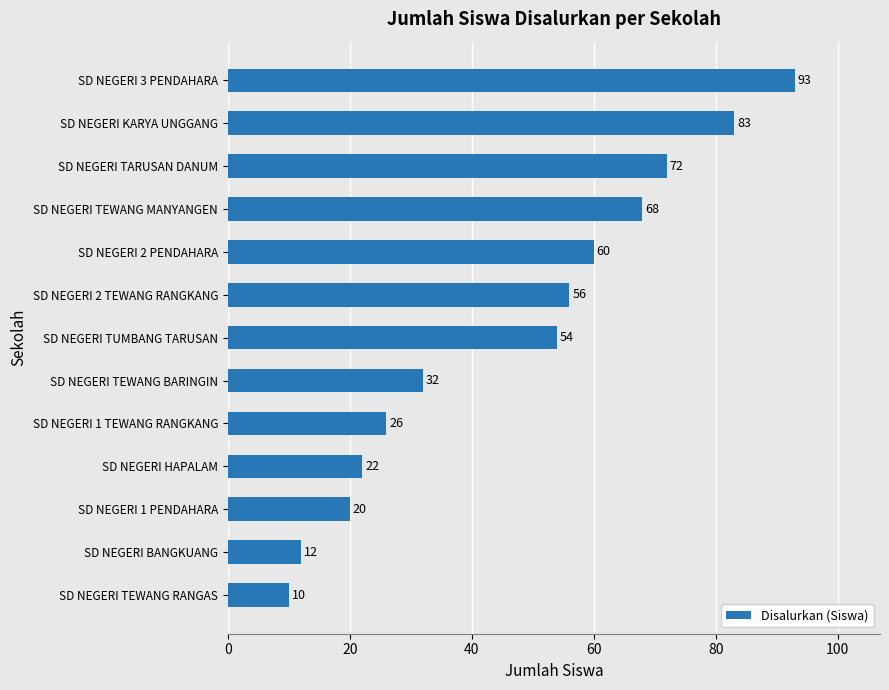

Reading top to bottom, list all the values displayed in this chart.

SD NEGERI 3 PENDAHARA=93	SD NEGERI KARYA UNGGANG=83	SD NEGERI TARUSAN DANUM=72	SD NEGERI TEWANG MANYANGEN=68	SD NEGERI 2 PENDAHARA=60	SD NEGERI 2 TEWANG RANGKANG=56	SD NEGERI TUMBANG TARUSAN=54	SD NEGERI TEWANG BARINGIN=32	SD NEGERI 1 TEWANG RANGKANG=26	SD NEGERI HAPALAM=22	SD NEGERI 1 PENDAHARA=20	SD NEGERI BANGKUANG=12	SD NEGERI TEWANG RANGAS=10